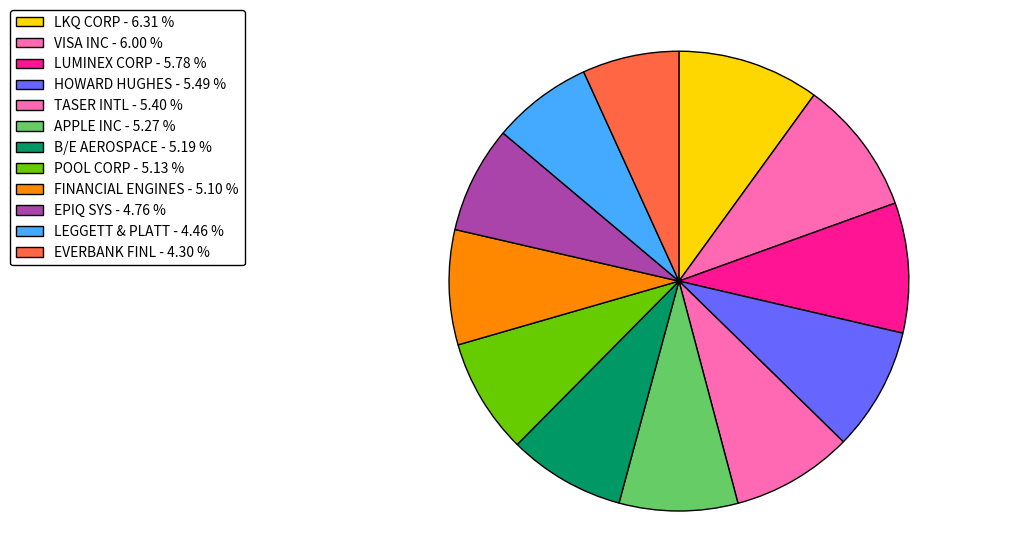

To the nearest percent, what is the combined percentage of EPIQ SYS and APPLE INC?

16%